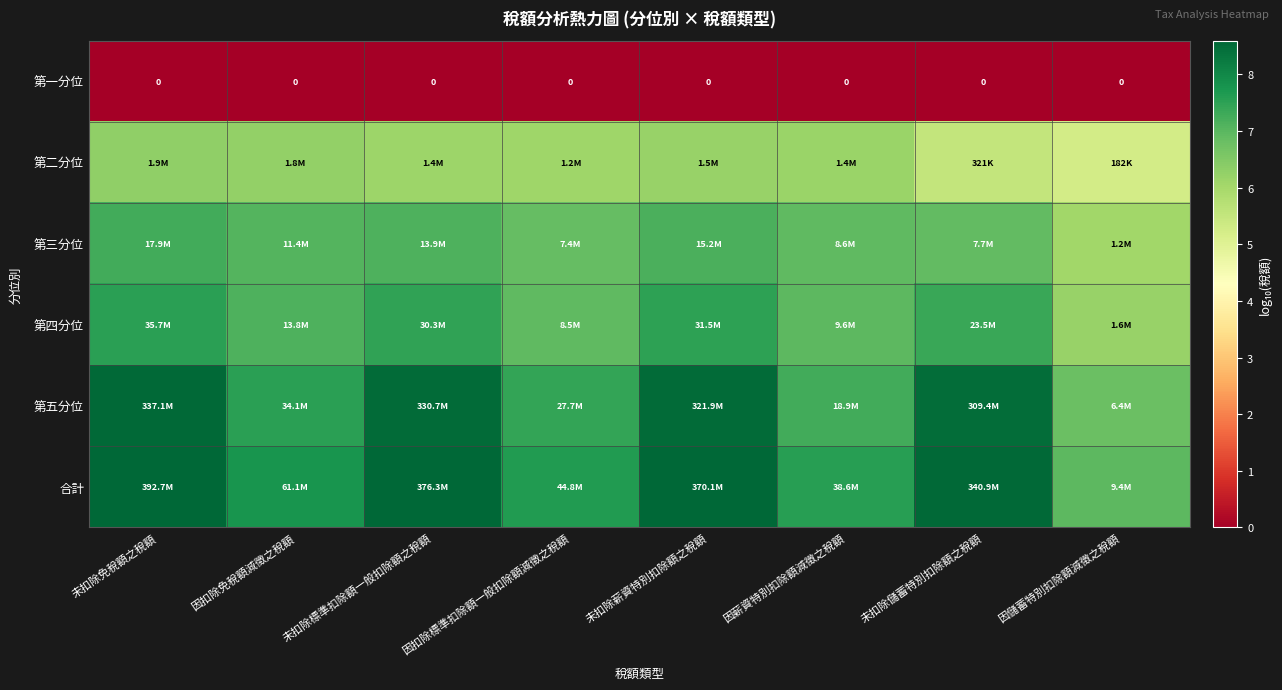

How many values in the 第五分位 series exceed 8?

4